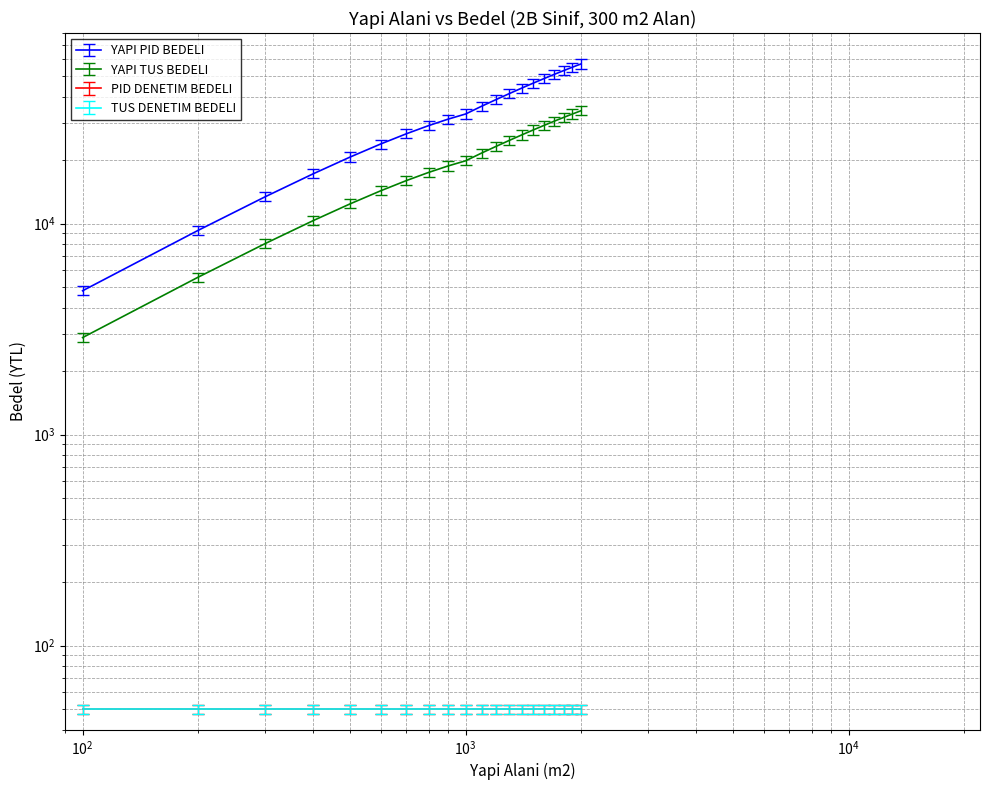

What is the sum of the YAPI ALANI m2 values at 400 and 600?

41062.0